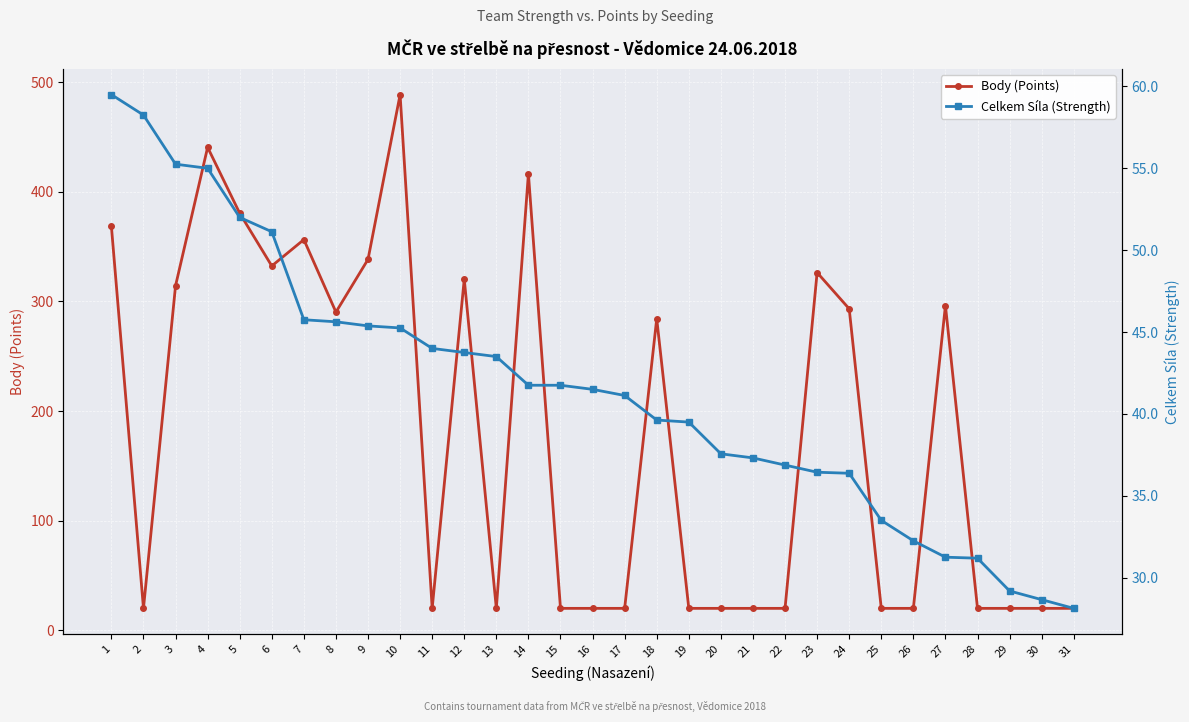

List the labels in order of Body (Points) value, smallest first.

2, 11, 13, 15, 16, 17, 19, 20, 21, 22, 25, 26, 28, 29, 30, 31, 18, 8, 24, 27, 3, 12, 23, 6, 9, 7, 1, 5, 14, 4, 10